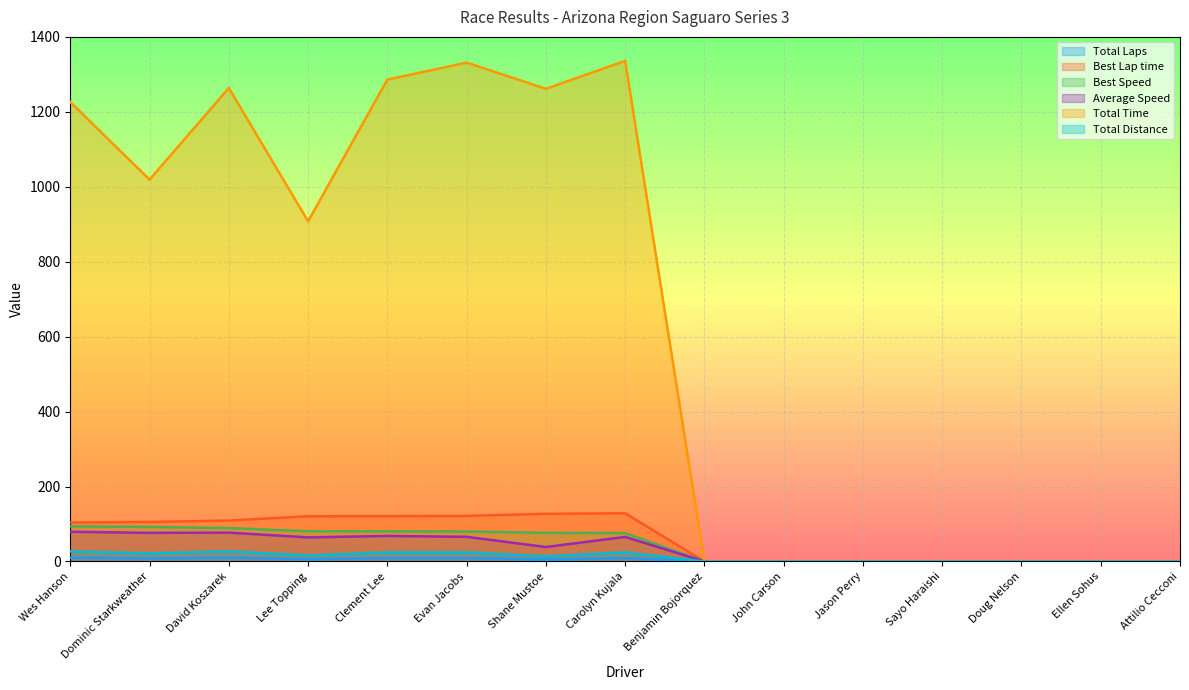

Which series changed the most between Wes Hanson and Dominic Starkweather?

Total Time